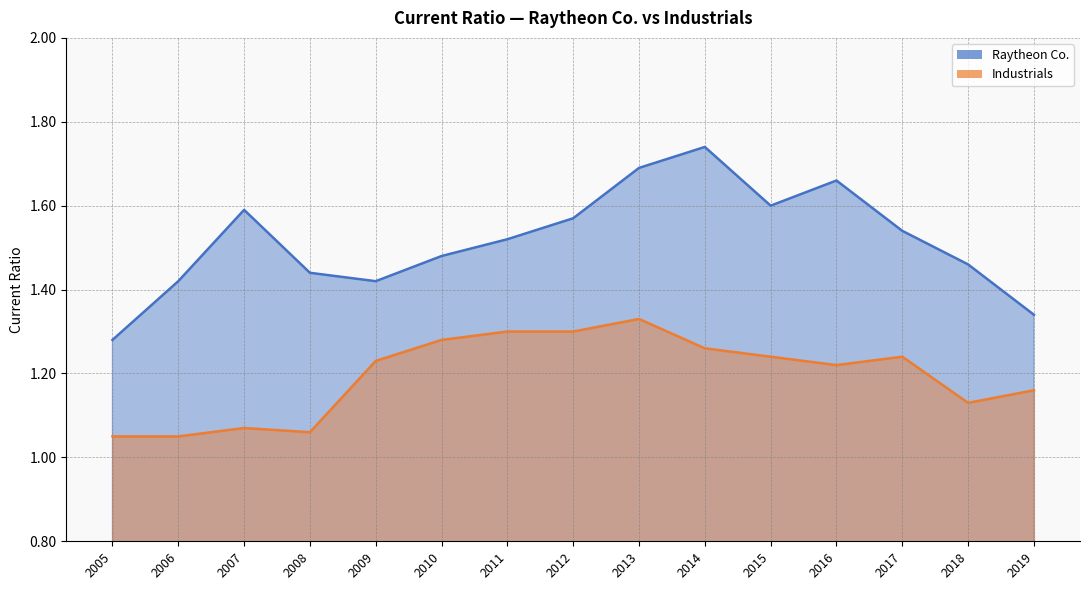

The Raytheon Co. series shows 1.5 at 2018. True or false?

True